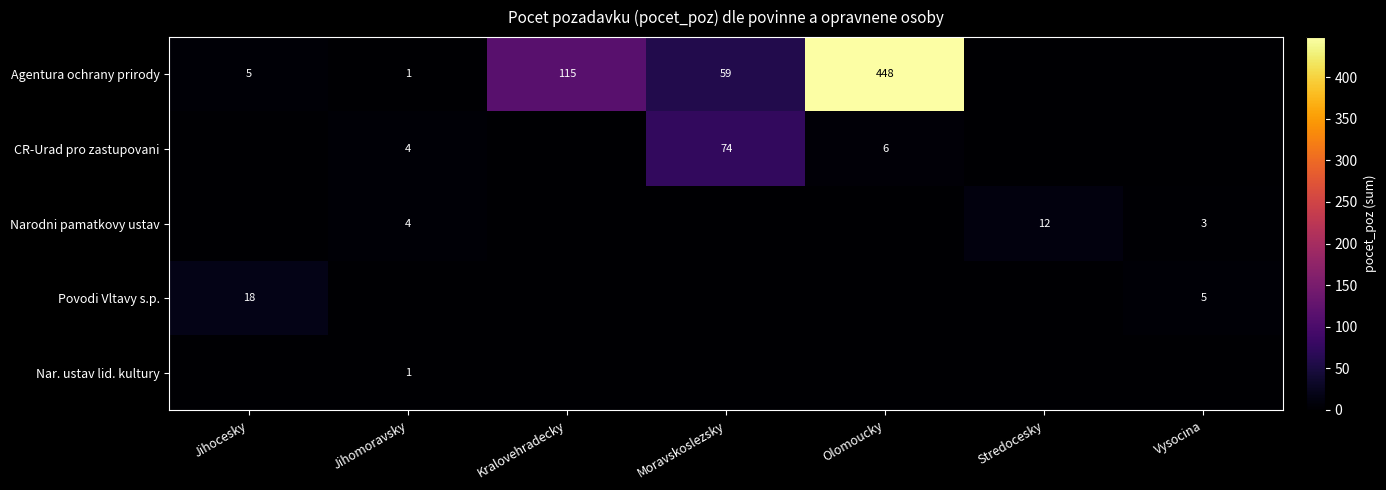

At which category is the sum across all series the highest?

Olomoucky